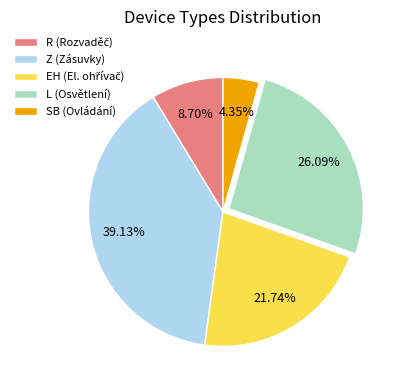

Is the sum of Z and SB greater than half?

No